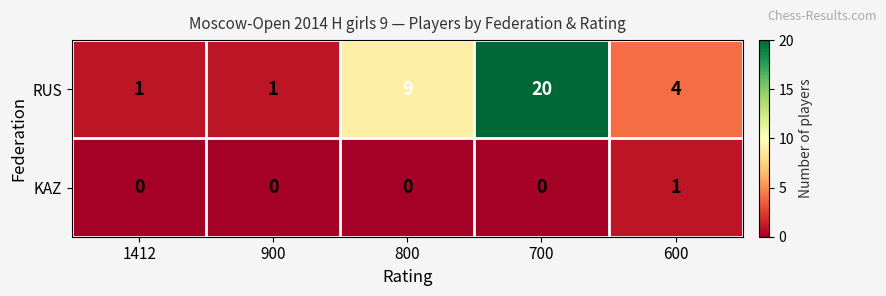

What value does the RUS series have at 600, to the nearest 5?

5